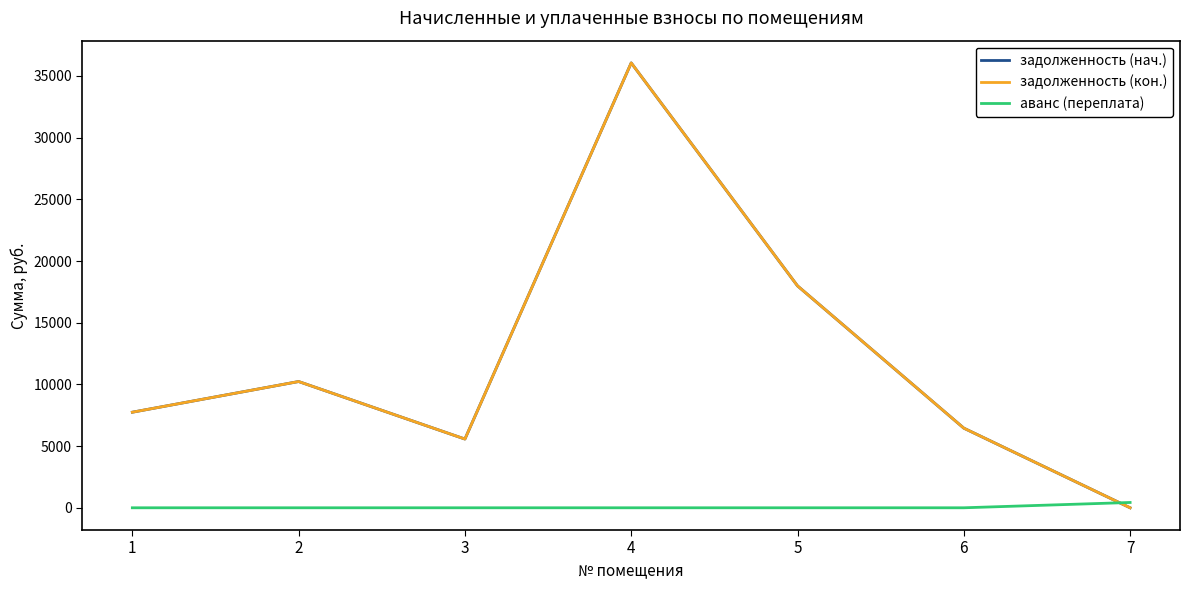

At which category does the chart reach its peak across all series?

4